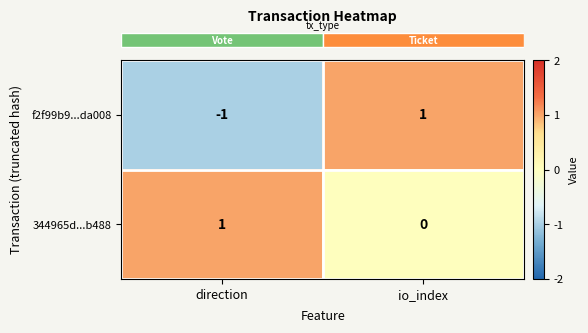

The value of 344965d...b488 at direction is 1. True or false?

True